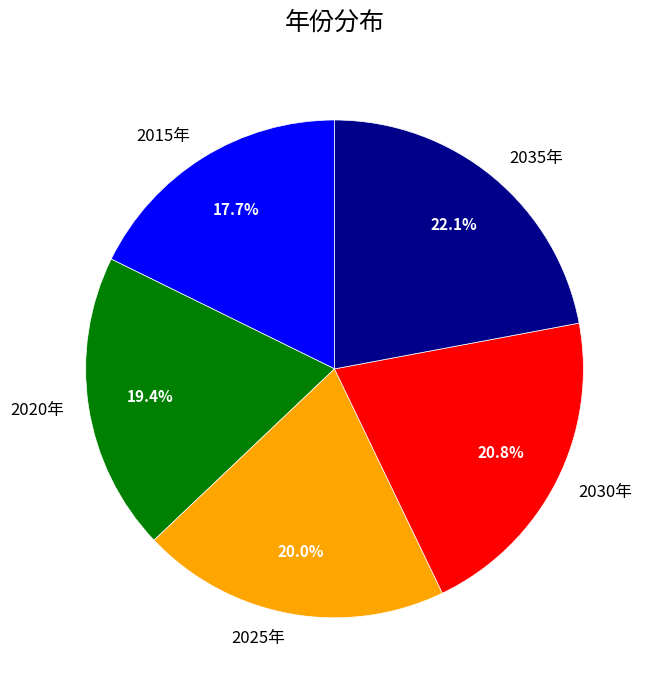

Does 2020年 account for over 50% of the chart?

No